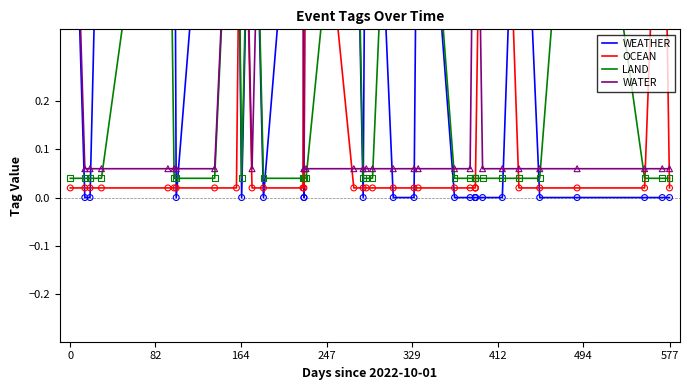

At how many categories does at least one series exceed 0?

36